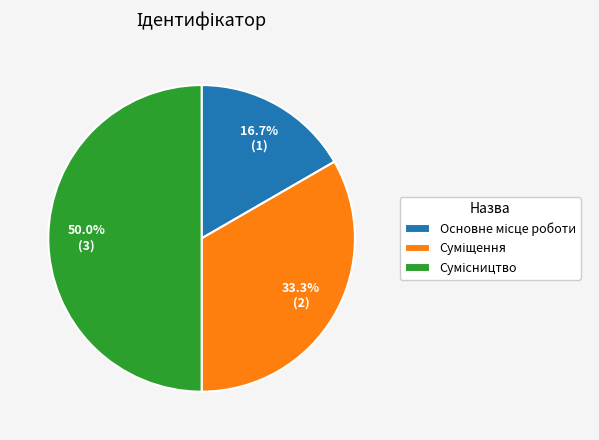

What percentage is the Основне місце роботи slice, to the nearest percent?

17%